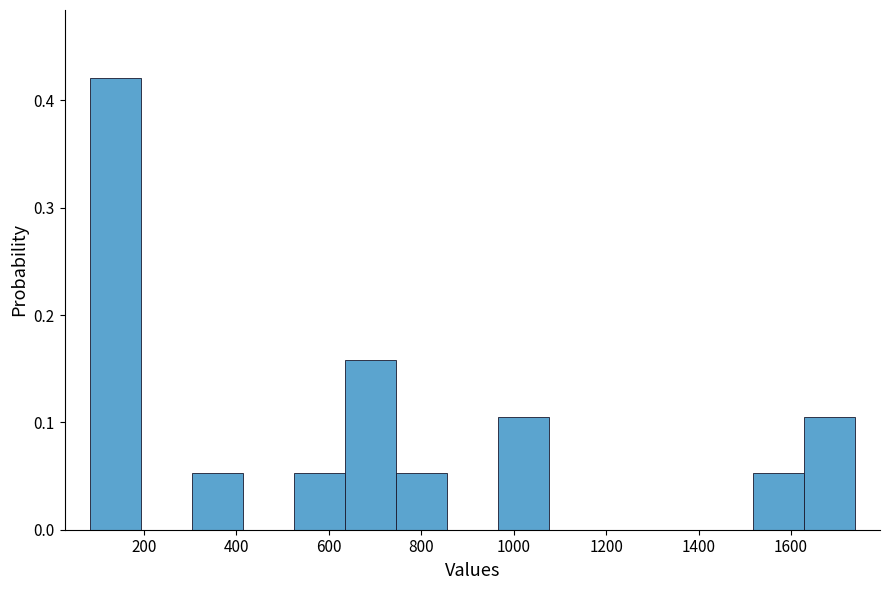

How tall is the bar that spans 740 to 860 on the x-axis? Neither the bar edges nor the heights are printed on the chart, so give them approximately, as read against the axes.

0.05